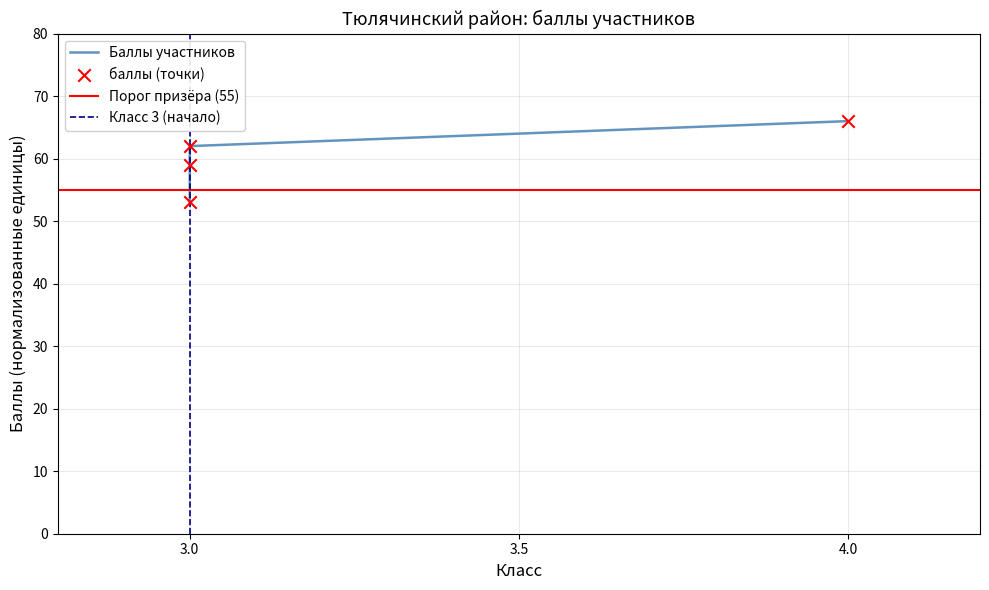

Between 3 (Гиниятов) and 3 (Бадриева), which is larger?

3 (Гиниятов)